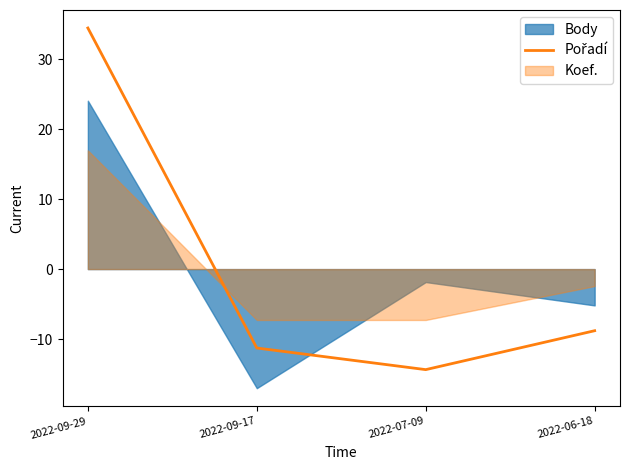

What is the greatest value displayed?

34.5